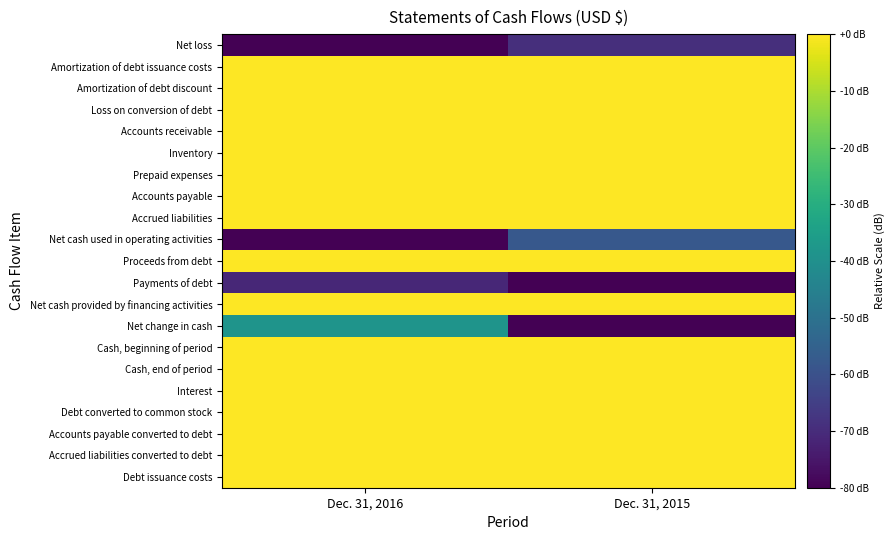

Between Dec. 31, 2016 and Dec. 31, 2015, which is larger?

Dec. 31, 2015